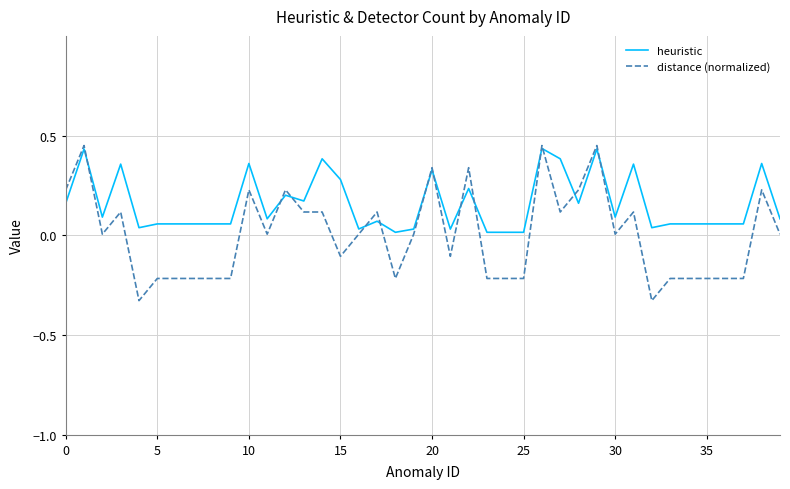

True or false: distance (normalized) has more than 0 points higher than both neighbors.

True